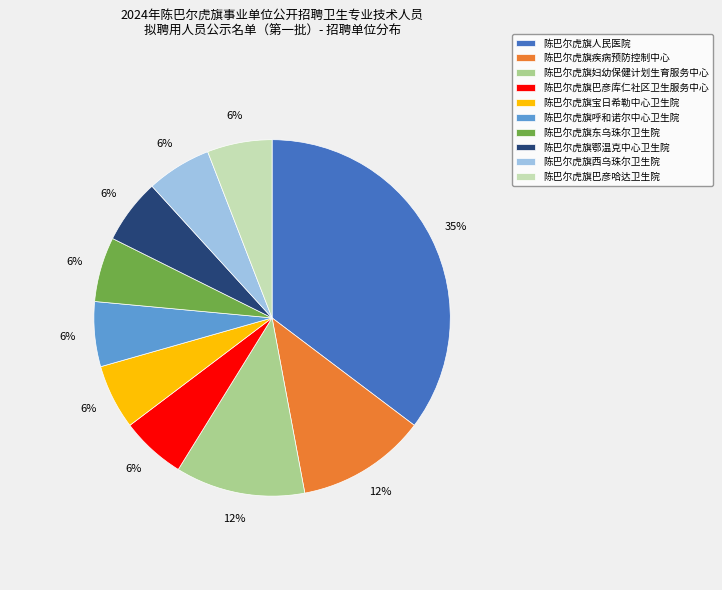

Does 陈巴尔虎旗鄂温克中心卫生院 account for over 50% of the chart?

No